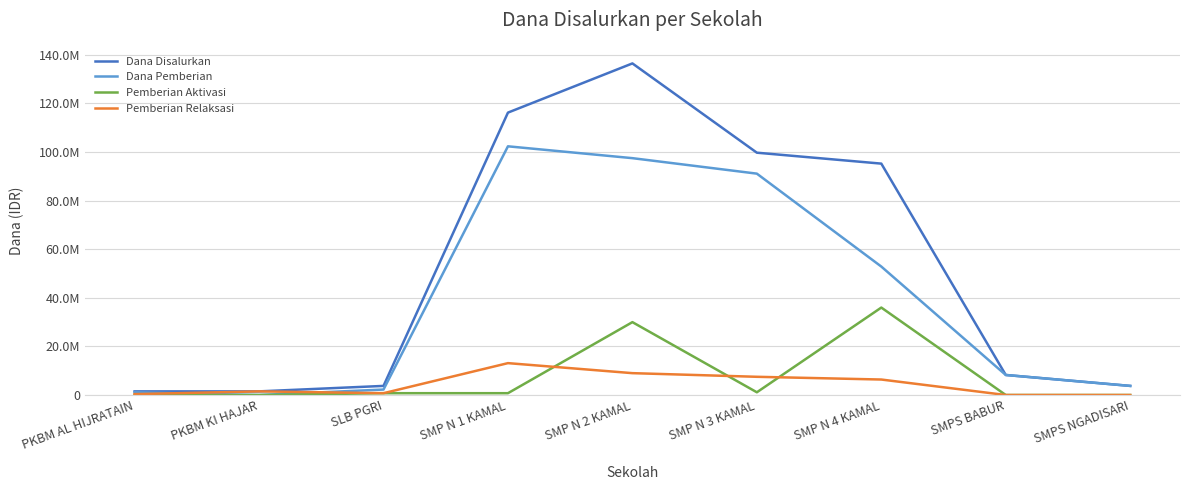

At which label does Dana Pemberian first exceed 8250000?

SMP N 1 KAMAL